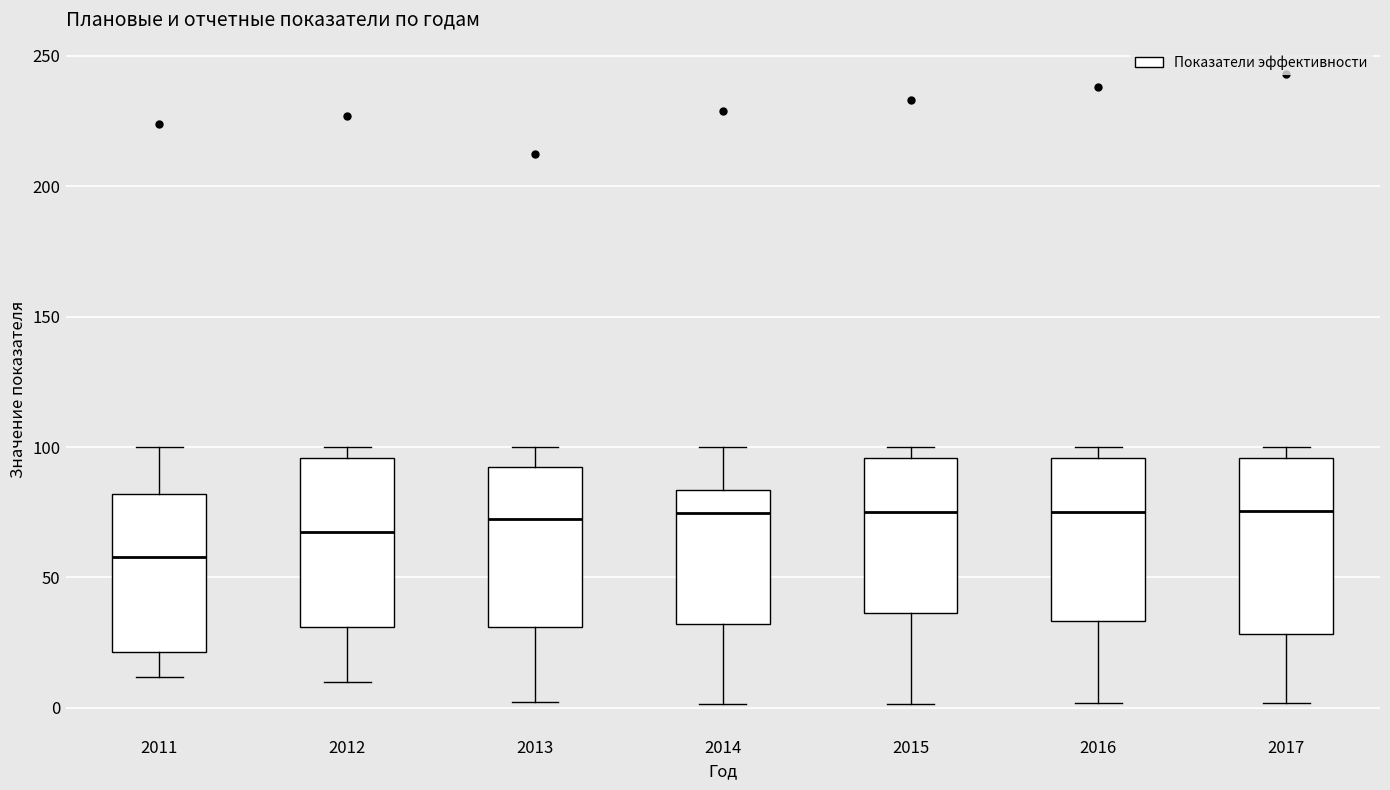

Reading left to right, read every box against the y-axis: the position of its median line, the range the box covers, and the ends of its whiskers. The values are not printed on the chart, so give them approximately, as read against the axis.

2011: median 60, box 20 to 80, whiskers 10 to 100
2012: median 65, box 30 to 95, whiskers 10 to 100
2013: median 75, box 30 to 90, whiskers 0 to 100
2014: median 75, box 30 to 85, whiskers 0 to 100
2015: median 75, box 35 to 95, whiskers 0 to 100
2016: median 75, box 35 to 95, whiskers 0 to 100
2017: median 75, box 30 to 95, whiskers 0 to 100